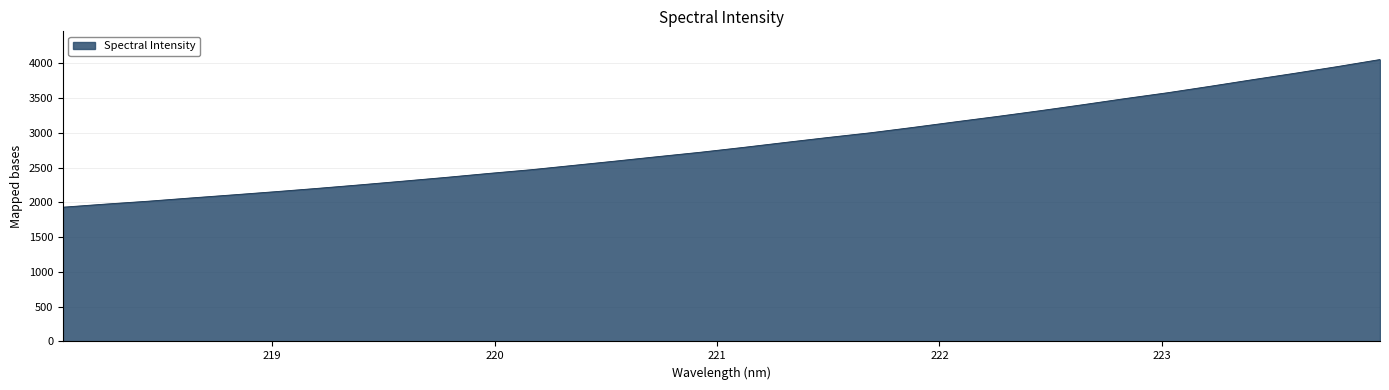

What is the difference between the maximum and minimum values?

2123.6